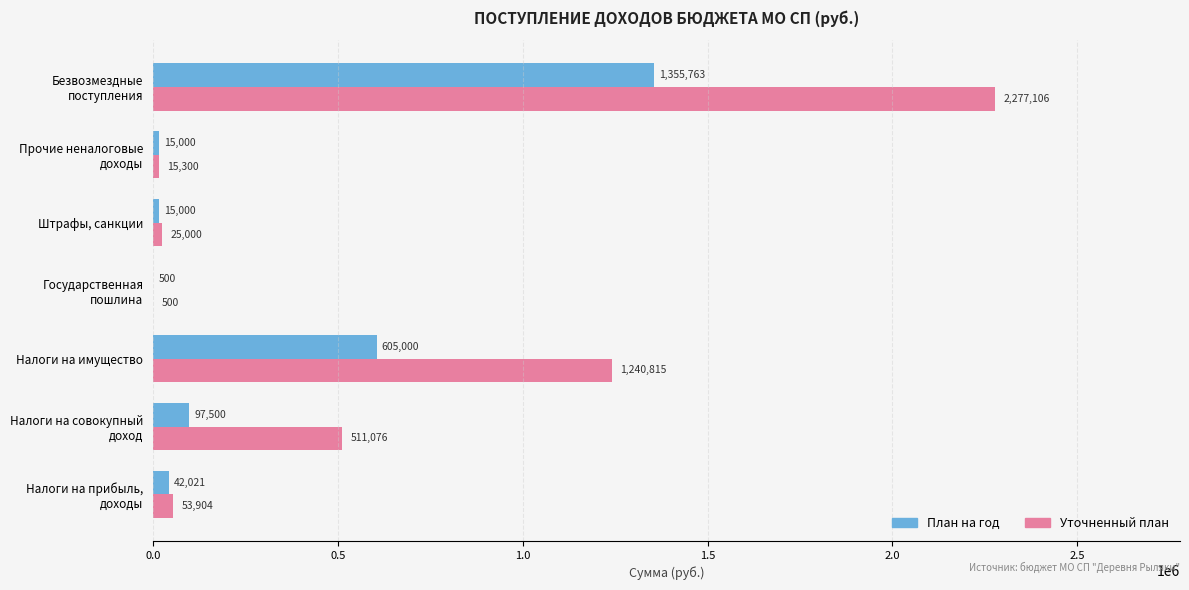

Is it true that Уточненный план equals 25000.0 at Штрафы, санкции?

True